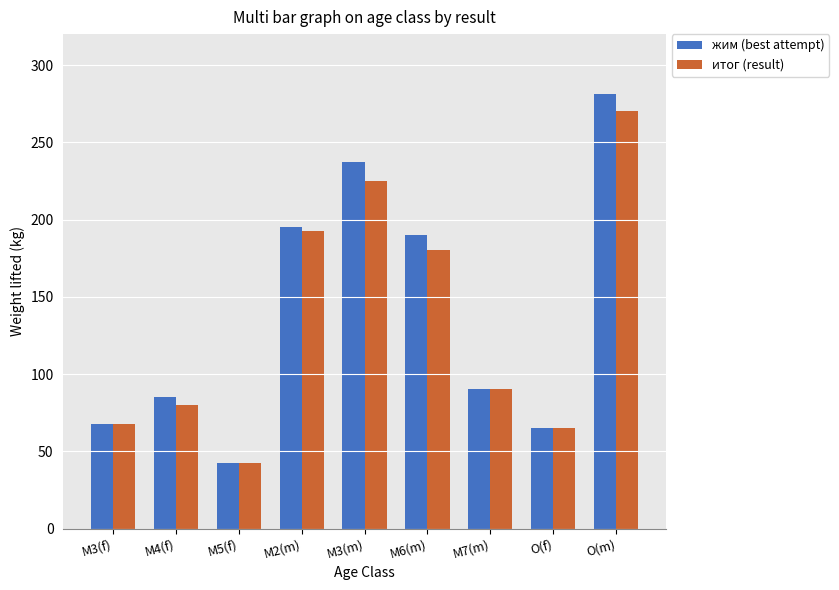

Which series changed the most between M5(f) and O(m)?

жим (best attempt)